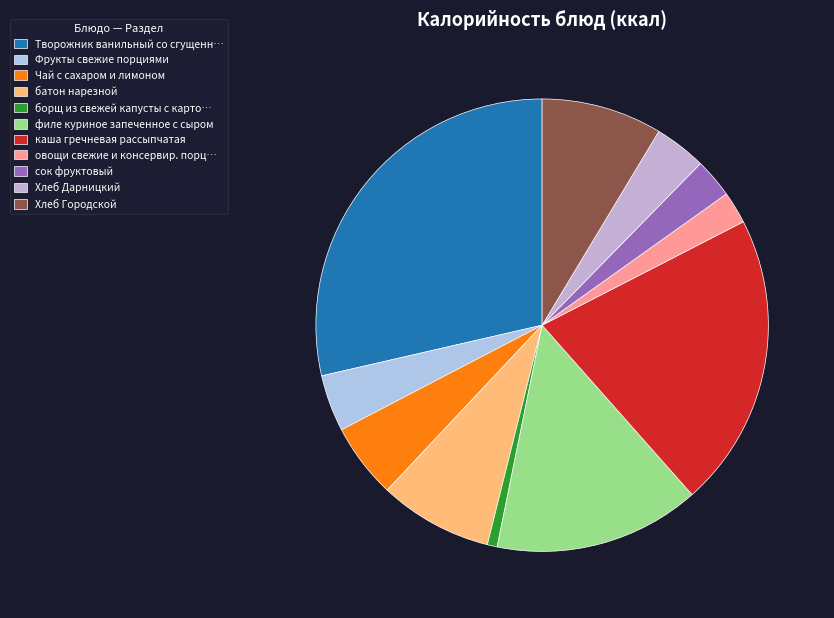

Which category has the biggest portion of the pie?

Творожник ванильный со сгущенн…